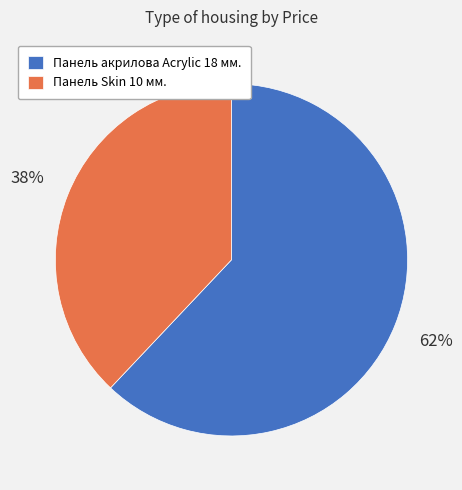

To the nearest percent, what is the difference between the largest and smallest slice percentages?

24%